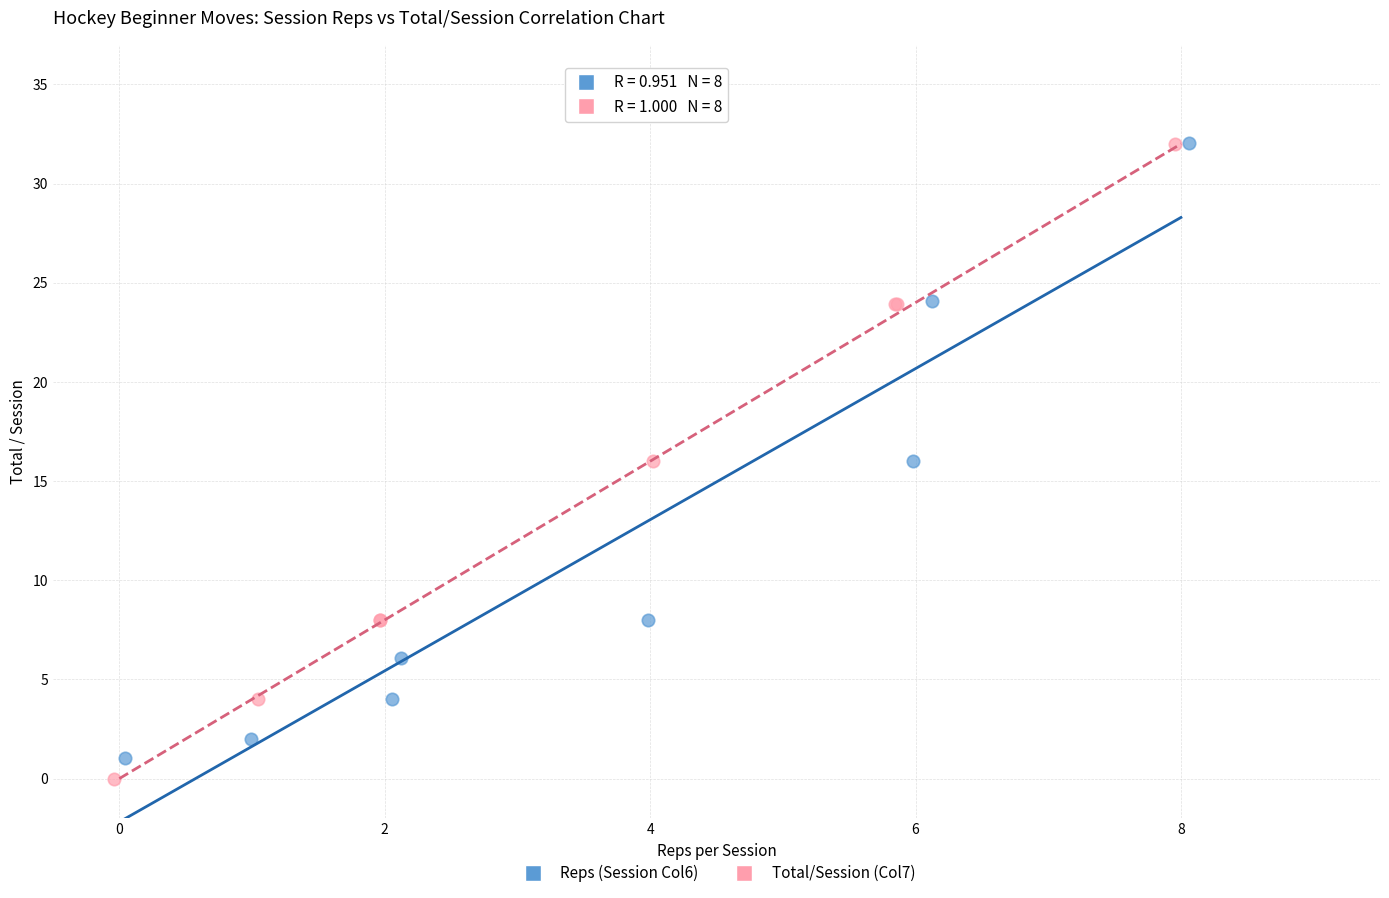

Which series has the largest Y range (max minus min)?

Total/Session (Col7)